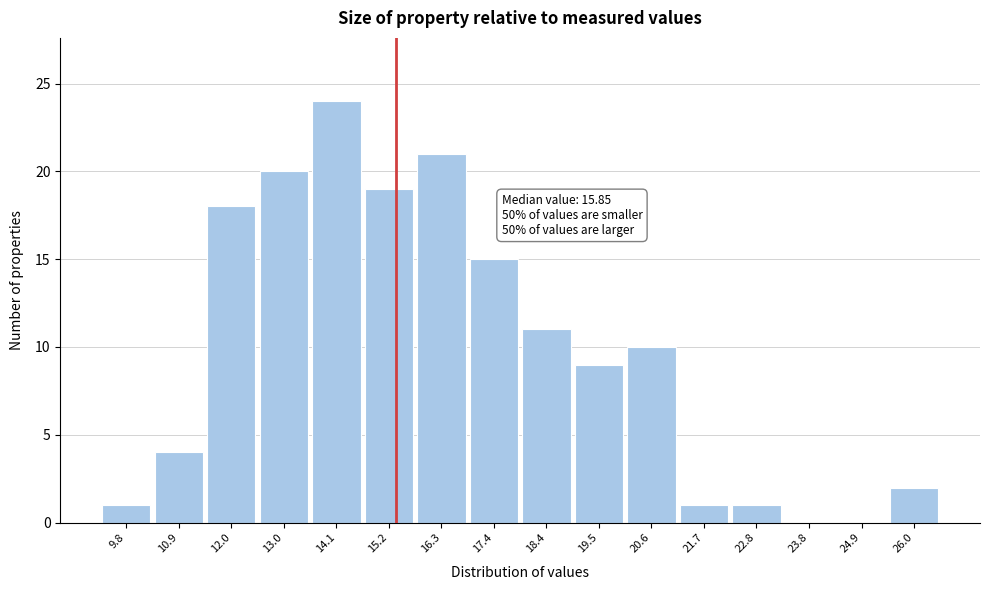

Reading left to right, what are all the values shown in this chart?

9.8=1	10.9=4	12.0=18	13.0=20	14.1=24	15.2=19	16.3=21	17.4=15	18.4=11	19.5=9	20.6=10	21.7=1	22.8=1	23.8=0	24.9=0	26.0=2